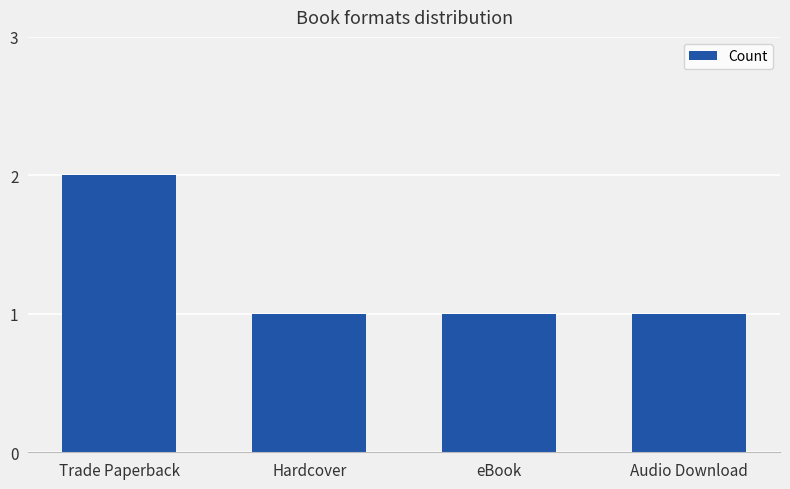

Which has a higher value, eBook or Trade Paperback?

Trade Paperback